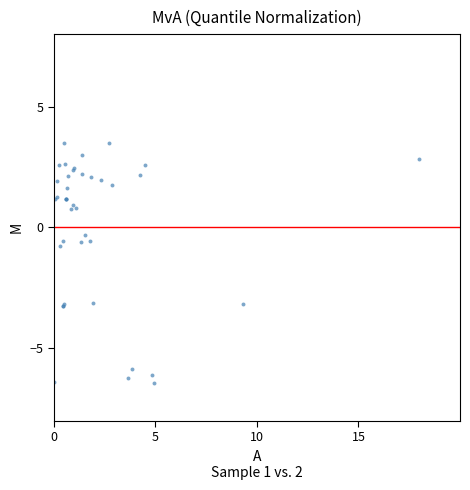

What Y value in the scatter plot is closest to -1?

-0.7